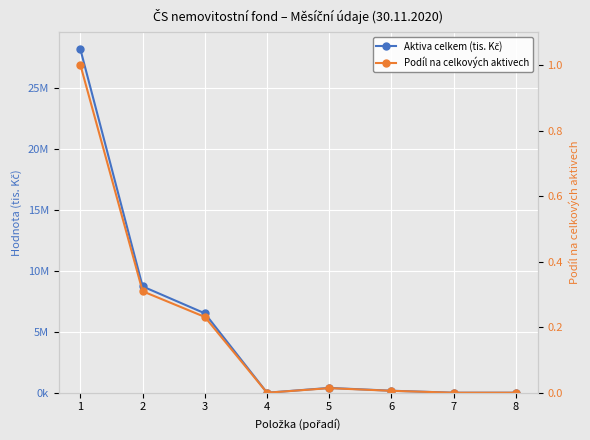

How many values in Aktiva celkem (tis. Kč) are above zero?

7